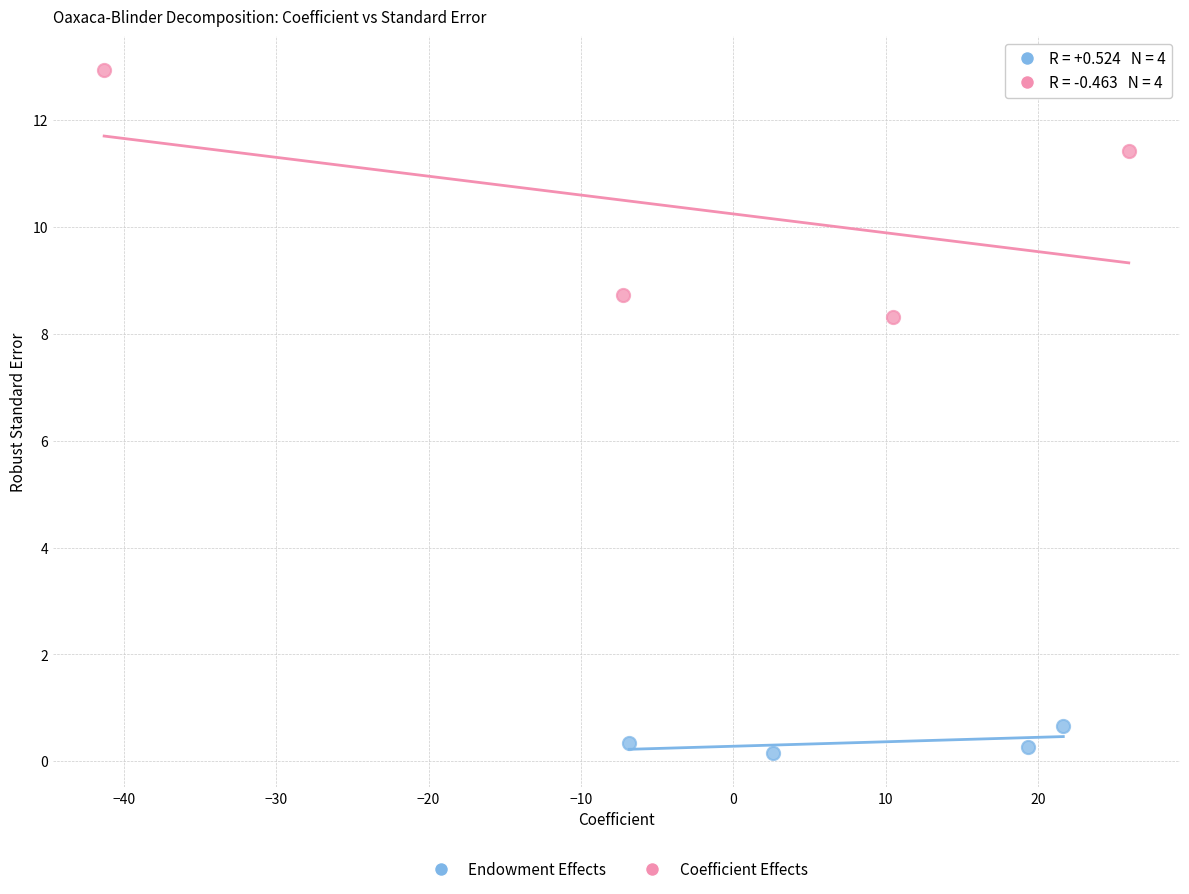

Which series reaches the maximum Y coordinate?

Coefficient Effects